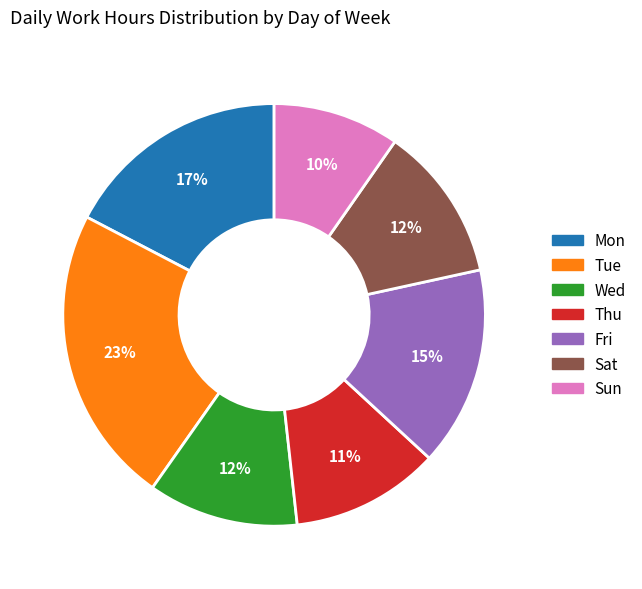

Is there a majority slice in this chart?

No